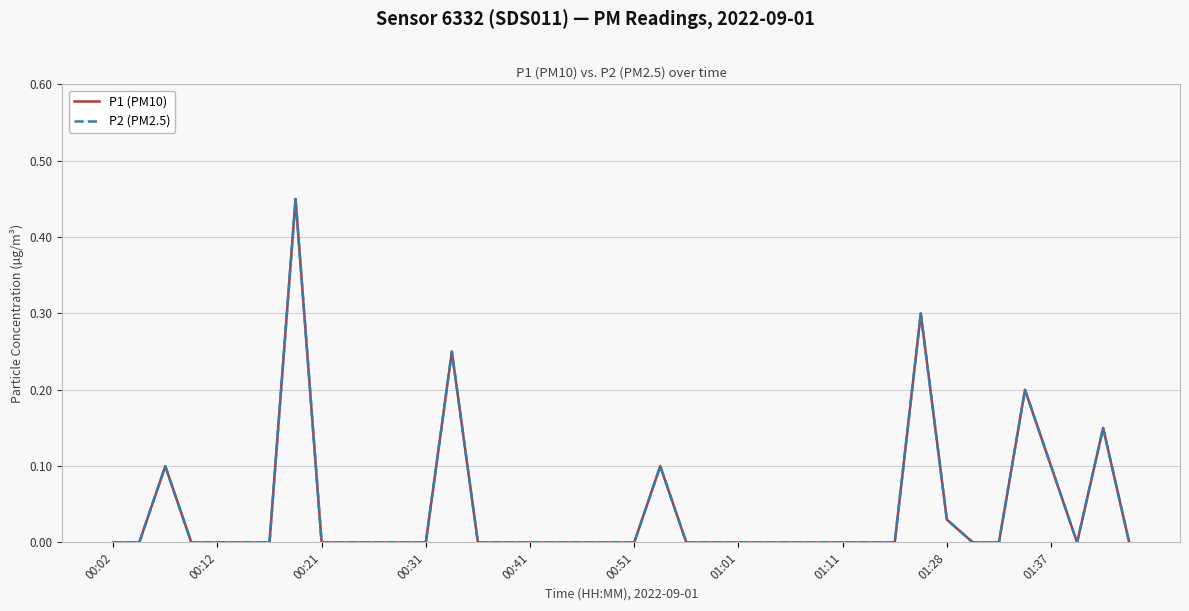

Is this an area chart (filled region under the line)?

No